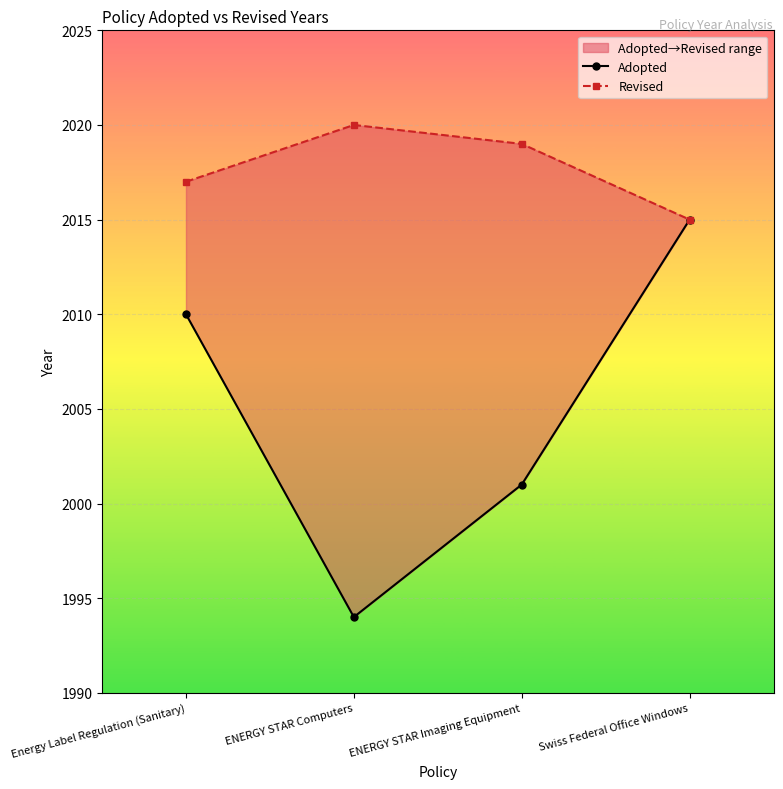

Which series has the largest total across all categories?

Revised